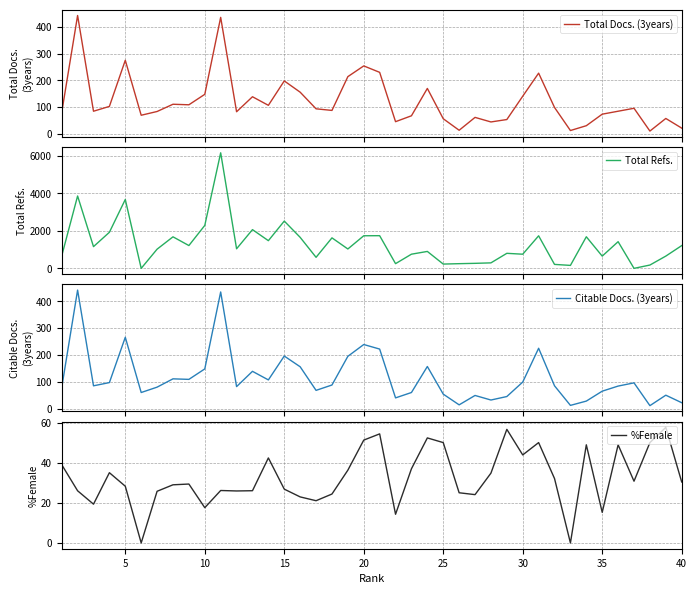

How many data points in %Female are above 30?

20